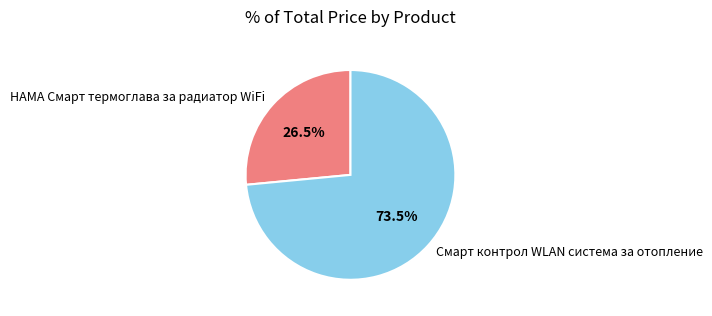

Does any single category account for the majority?

Yes